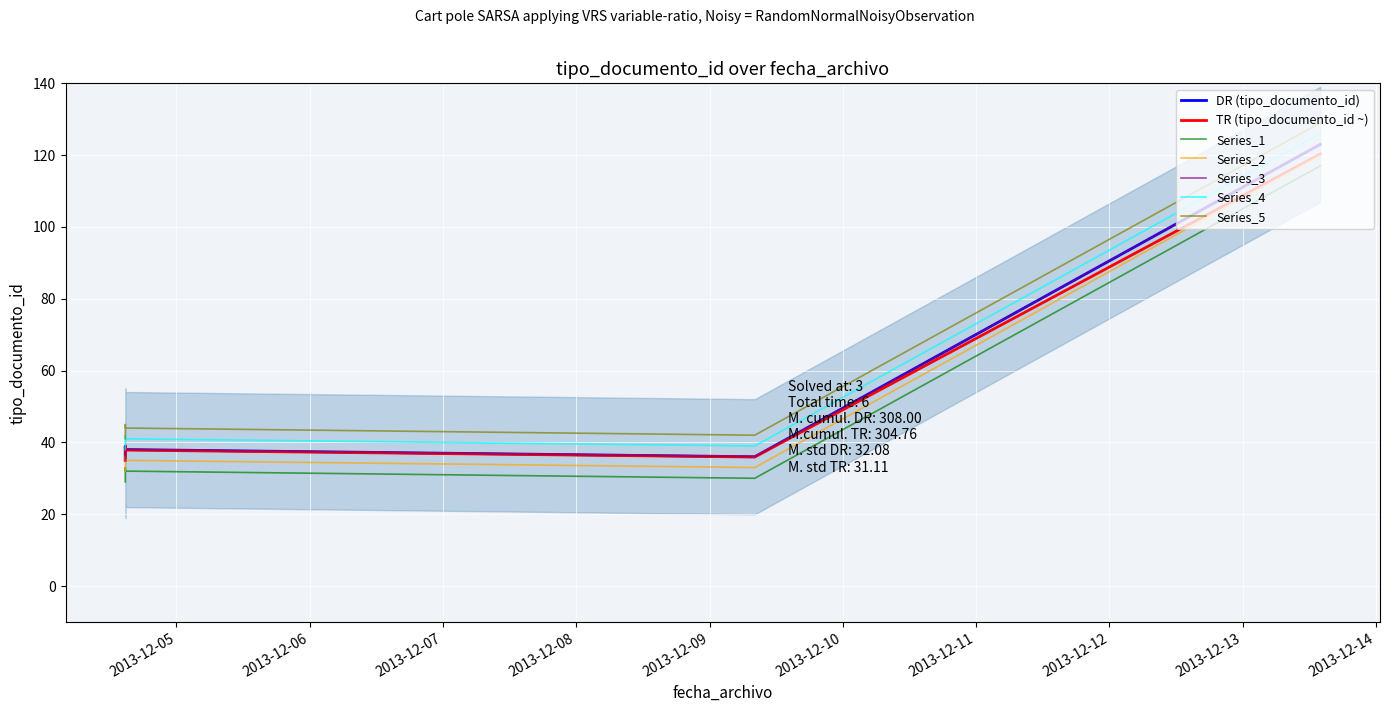

Is this an area chart (filled region under the line)?

No